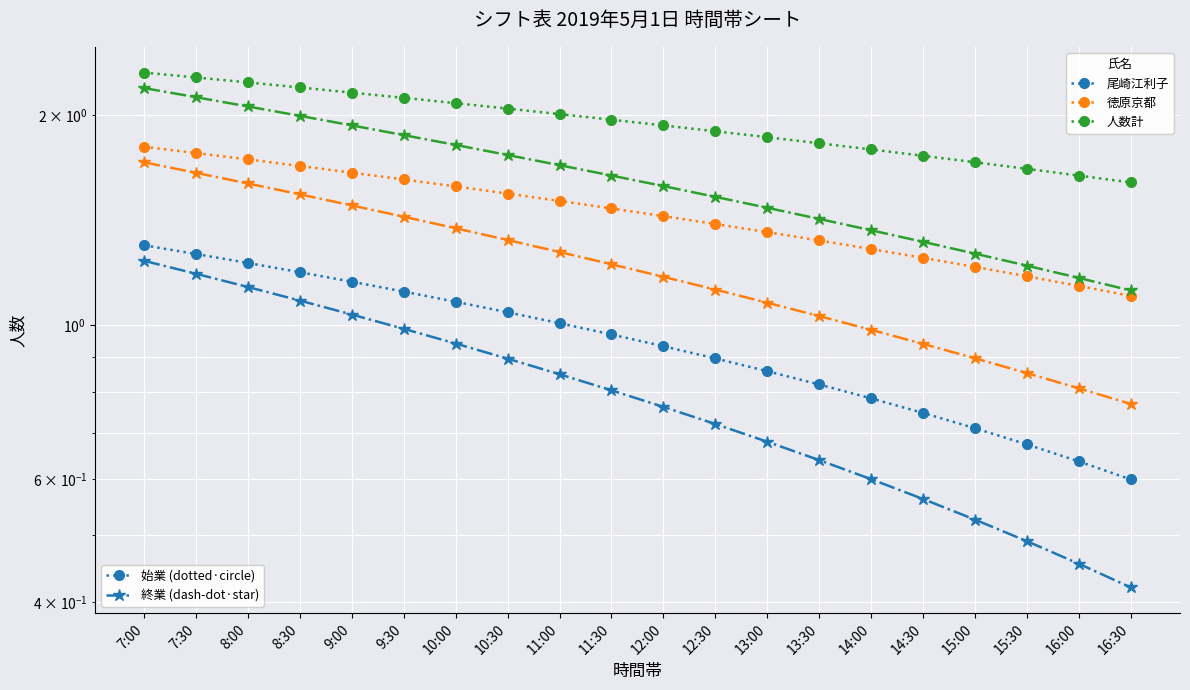

Reading right to left, list all the values displayed in this chart.

尾崎江利子 (始業): 0.6	0.6	0.7	0.7	0.7	0.8	0.8	0.9	0.9	0.9	1.0	1.0	1.0	1.1	1.1	1.2	1.2	1.2	1.3	1.3
尾崎江利子 (終業): 0.4	0.5	0.5	0.5	0.6	0.6	0.6	0.7	0.7	0.8	0.8	0.8	0.9	0.9	1.0	1.0	1.1	1.1	1.2	1.2
徳原京都 (始業): 1.1	1.1	1.2	1.2	1.2	1.3	1.3	1.4	1.4	1.4	1.5	1.5	1.5	1.6	1.6	1.7	1.7	1.7	1.8	1.8
徳原京都 (終業): 0.8	0.8	0.9	0.9	0.9	1.0	1.0	1.1	1.1	1.2	1.2	1.3	1.3	1.4	1.4	1.5	1.5	1.6	1.7	1.7
人数計 (始業): 1.6	1.6	1.7	1.7	1.7	1.8	1.8	1.9	1.9	1.9	2.0	2.0	2.0	2.1	2.1	2.2	2.2	2.2	2.3	2.3
人数計 (終業): 1.1	1.2	1.2	1.3	1.3	1.4	1.4	1.5	1.5	1.6	1.6	1.7	1.8	1.8	1.9	1.9	2.0	2.1	2.1	2.2